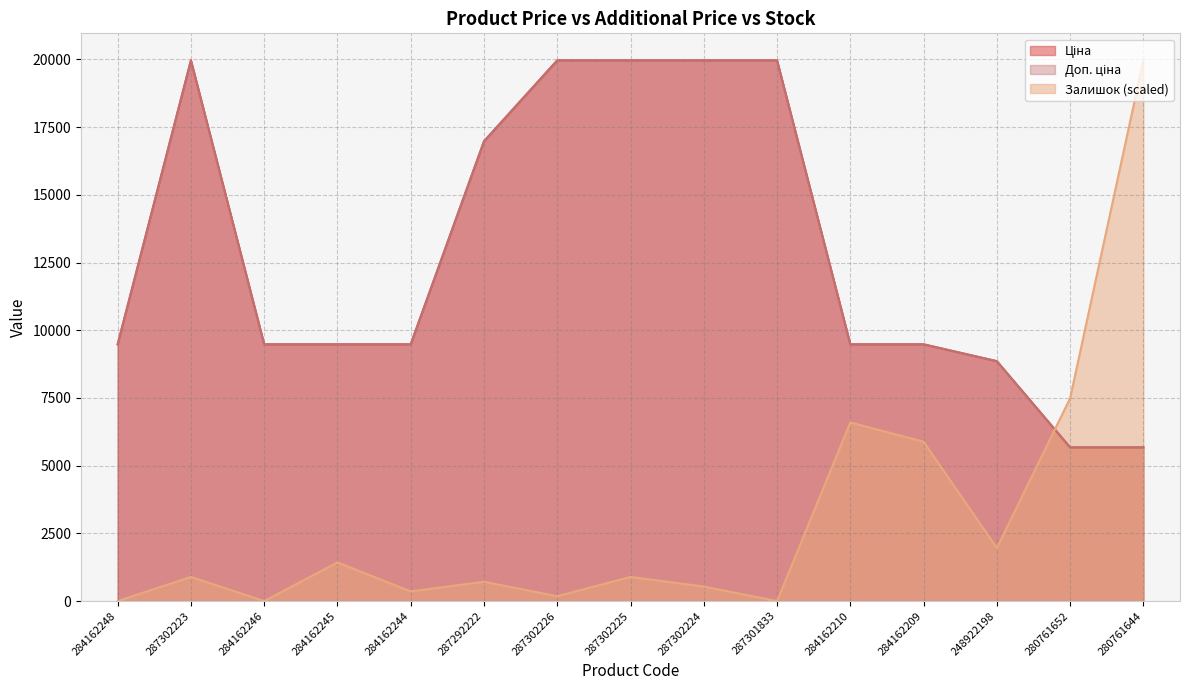

True or false: Залишок and Доп. ціна cross at least once.

True